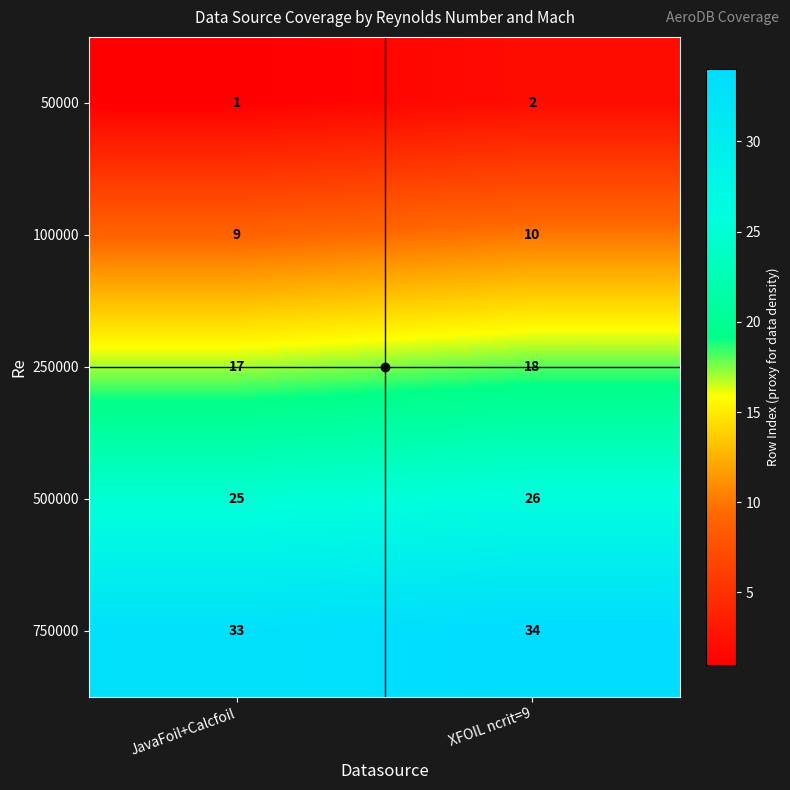

What is the difference between the highest and lowest values at XFOIL ncrit=9?

32